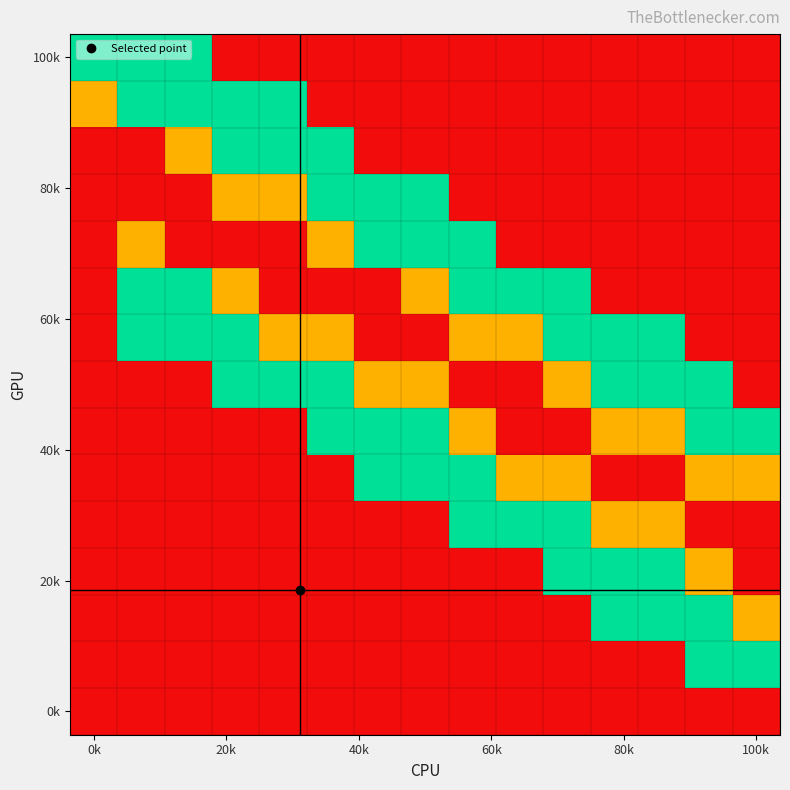

Count the number of data series in this chart.

15